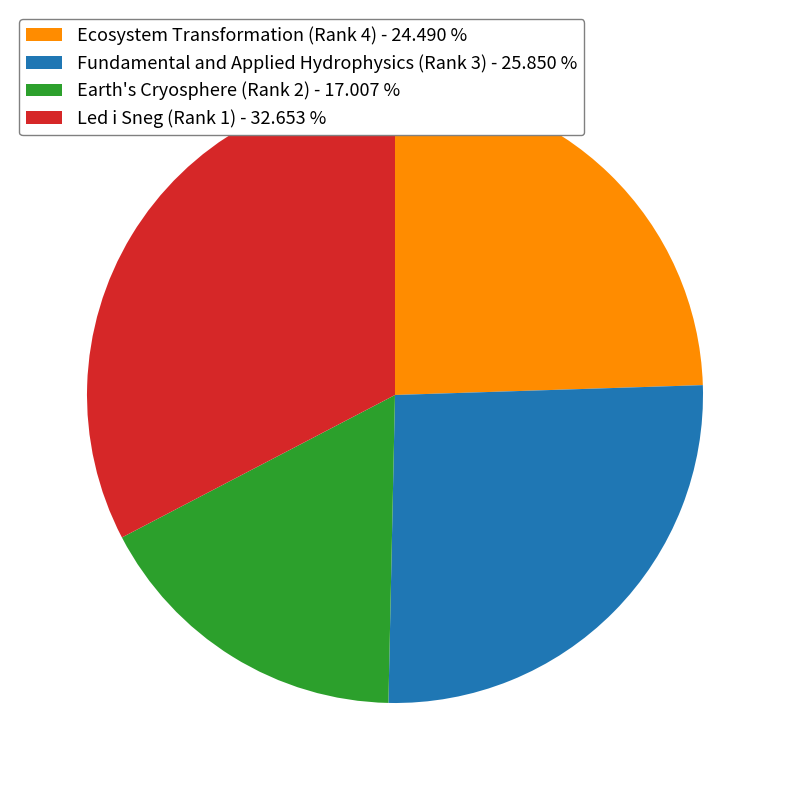

Is it true that Earth's Cryosphere (Rank 2) is 17% of the pie?

True